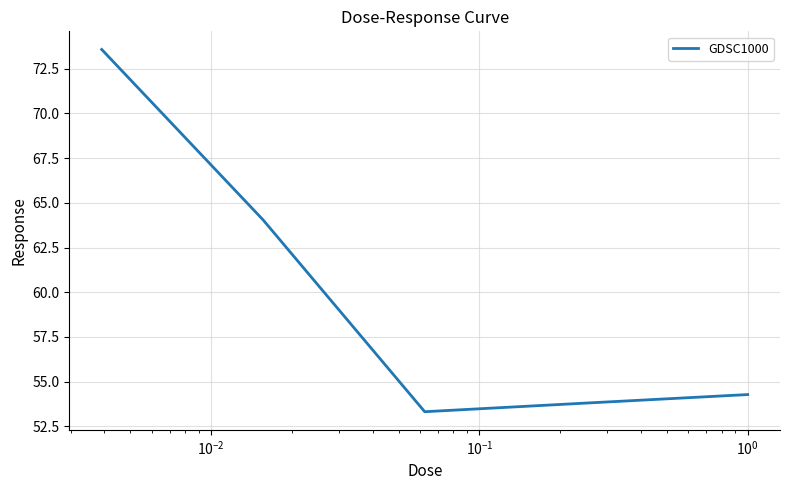

What is the smallest value displayed?

53.3